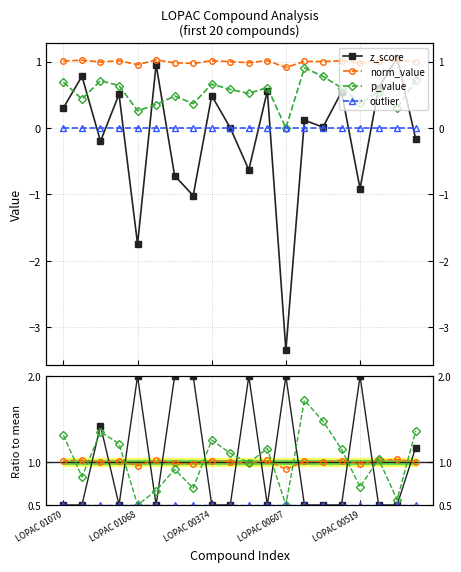

Where is the first local minimum for z_score?

LOPAC 01071